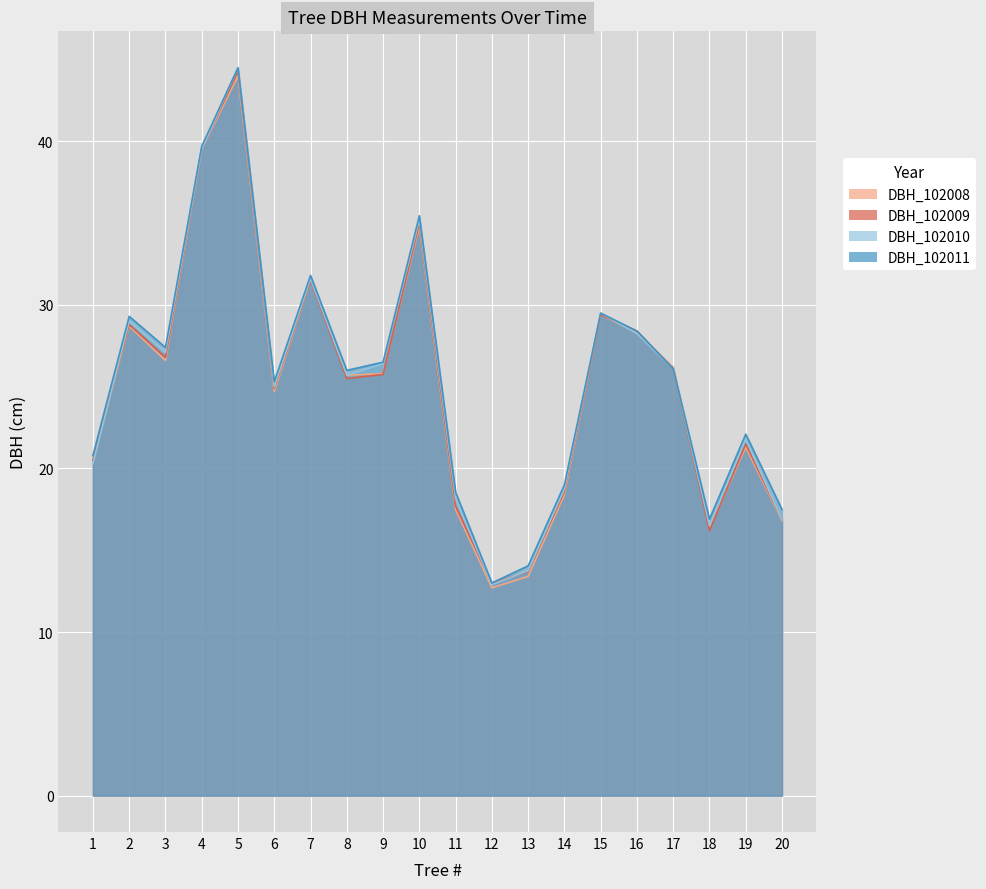

What is the difference between the second highest and second lowest values in the DBH_102010 series?

25.8